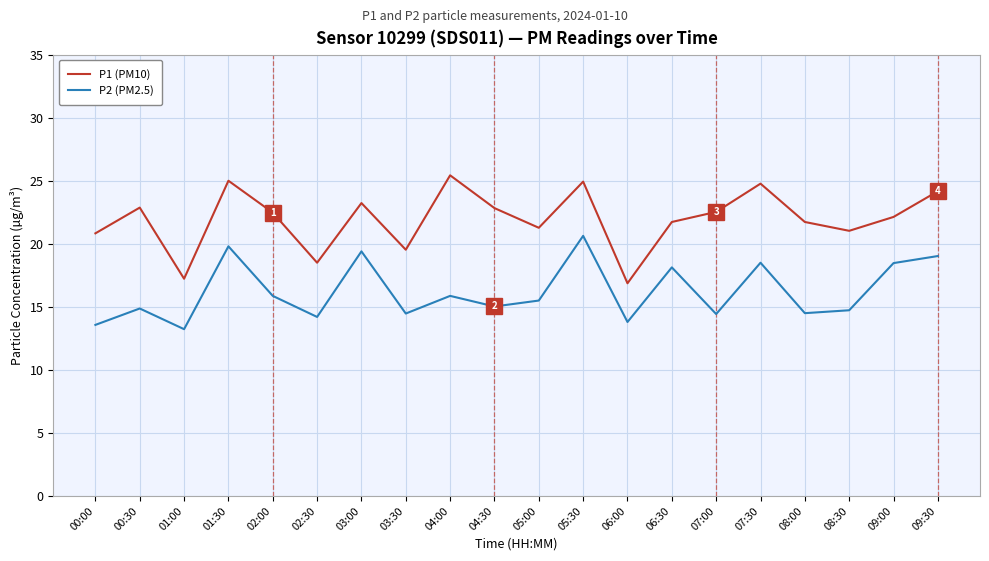

True or false: P2 (PM2.5) has a value of 3.4 at 04:00.

False